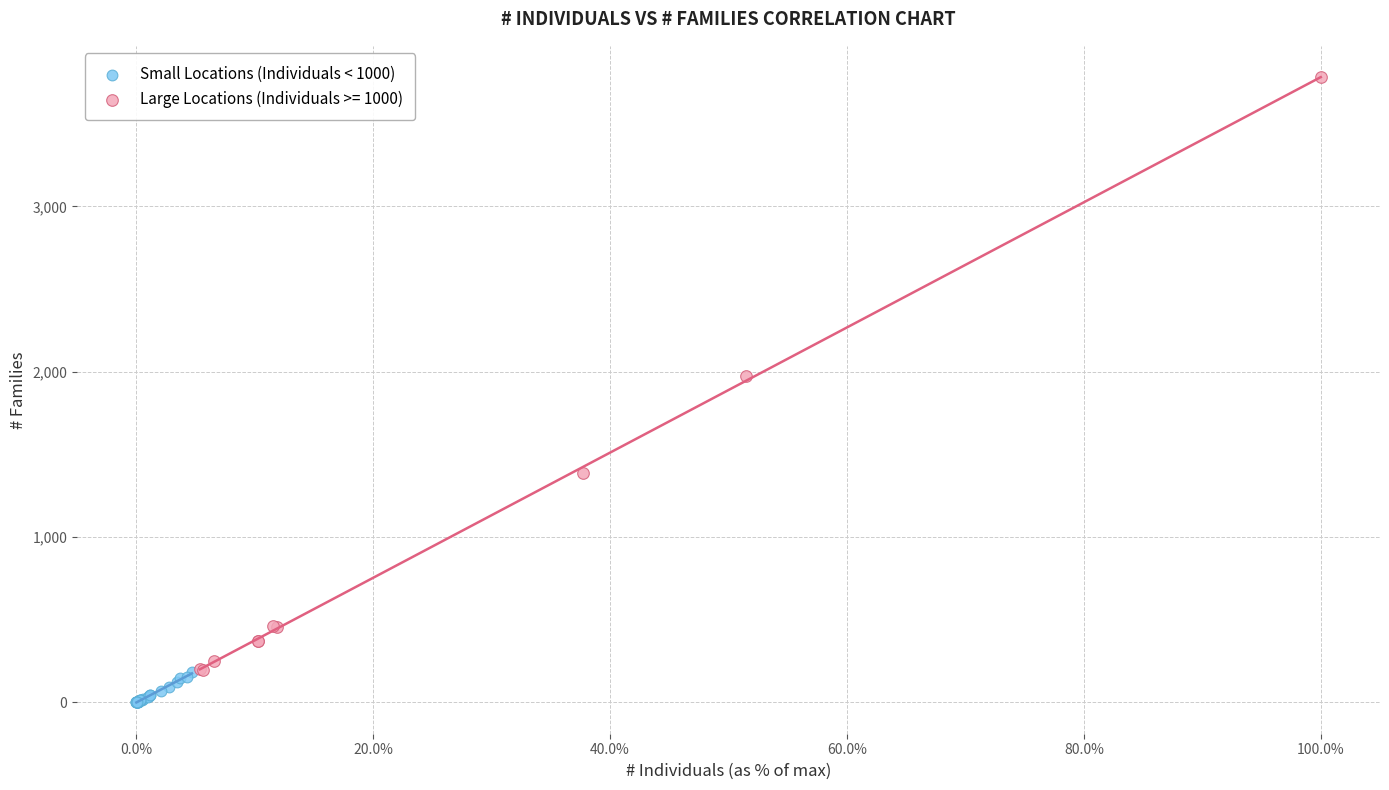

Which series has the widest spread of Y values?

Large Locations (Individuals >= 1000)